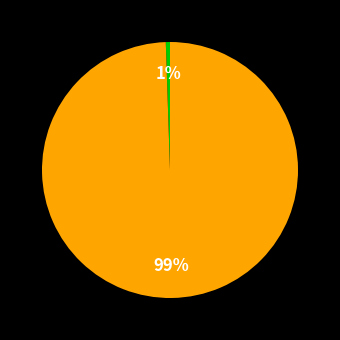

To the nearest percent, what is the average slice percentage?

50%